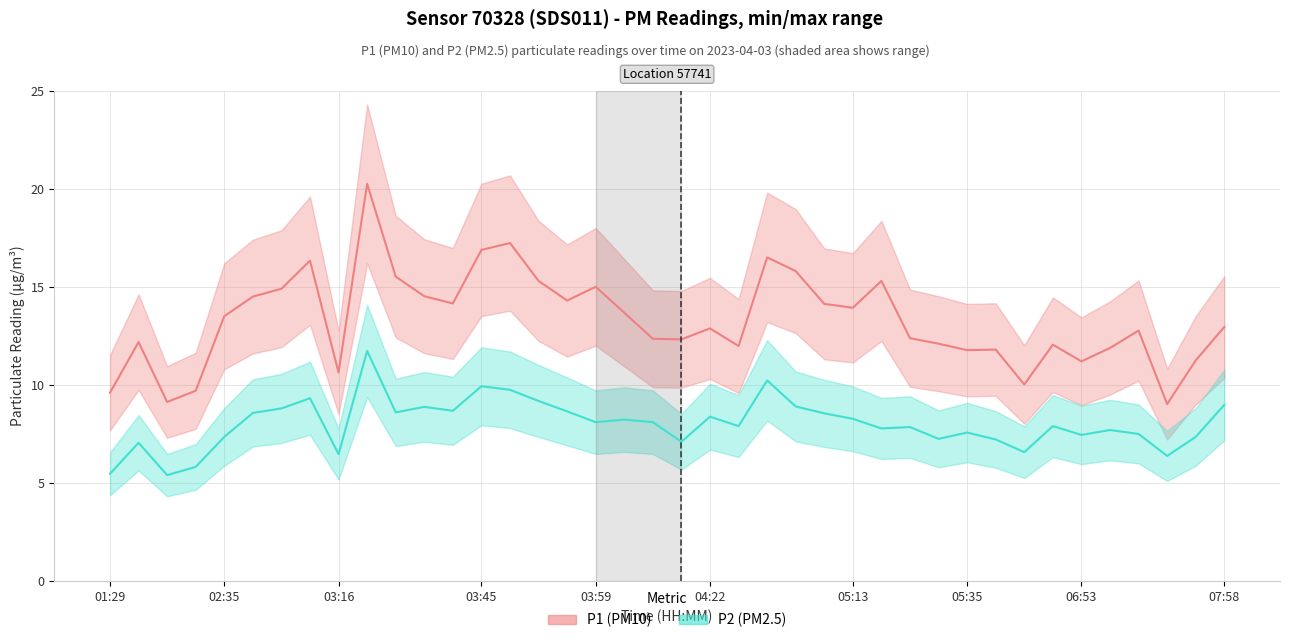

What is the greatest value displayed?

20.2